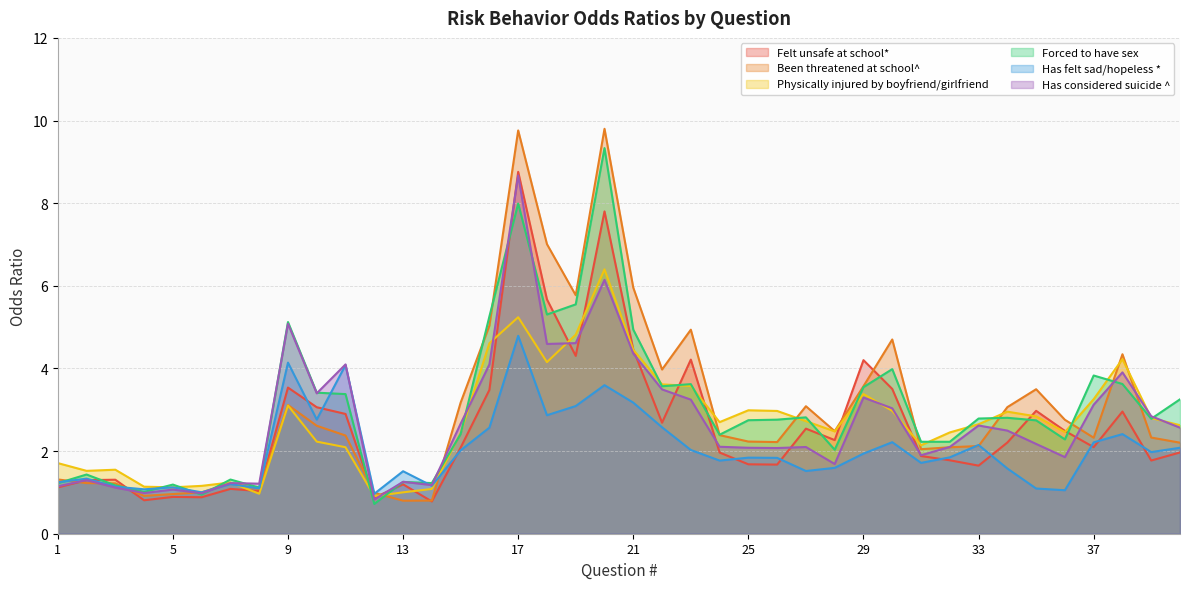

What is the difference between the Has considered suicide ^ values at 30 and 20?

3.1